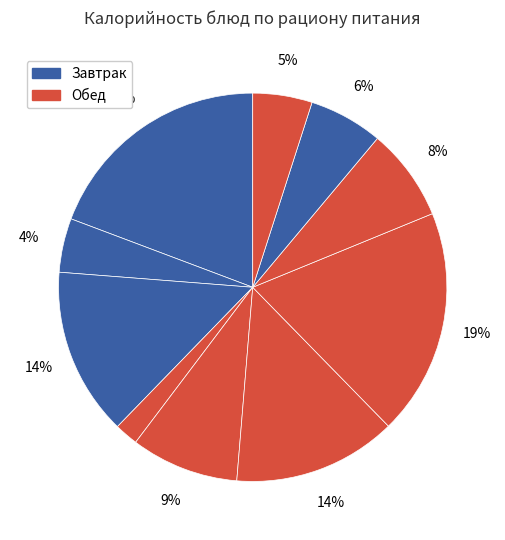

Count the number of slices in the pie.

10